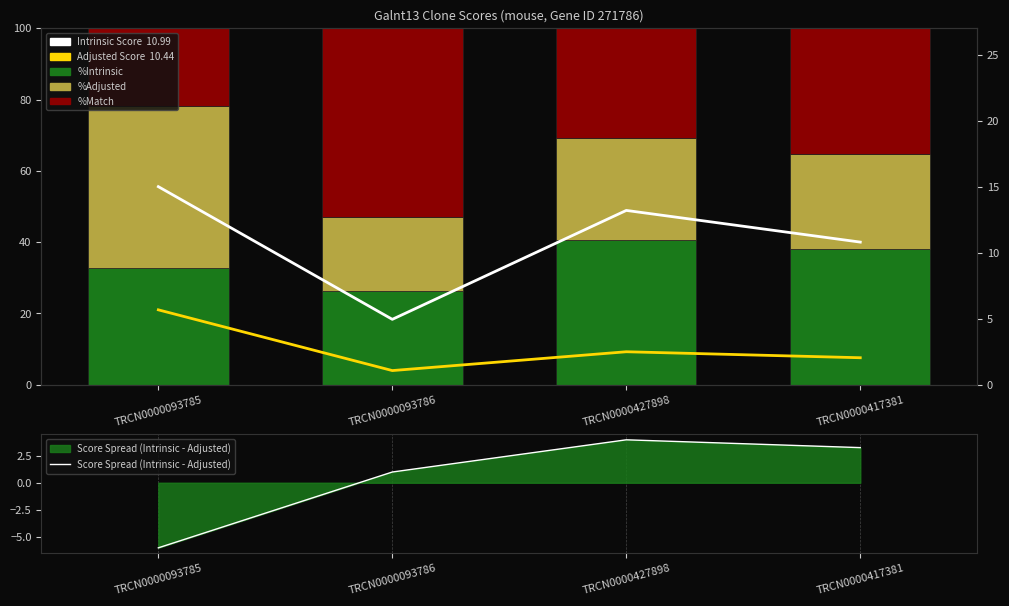

Which series has the largest range (max minus min)?

Match % (scaled)